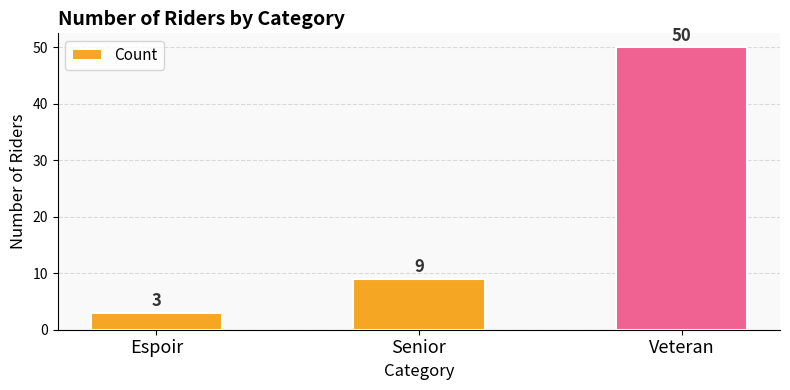

What is the value of the 3rd bar from the left?

50